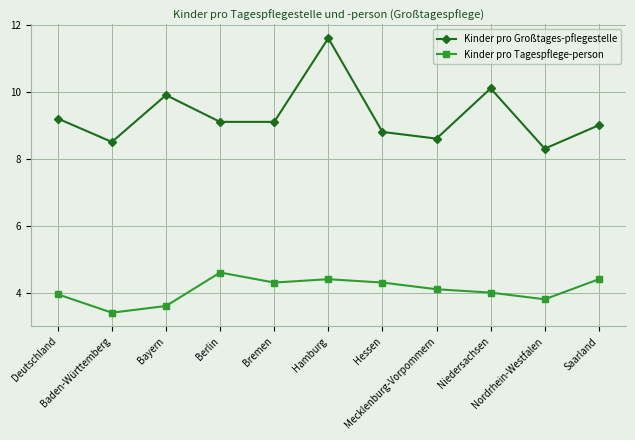

What is the label of the 8th point from the left?

Mecklenburg-Vorpommern